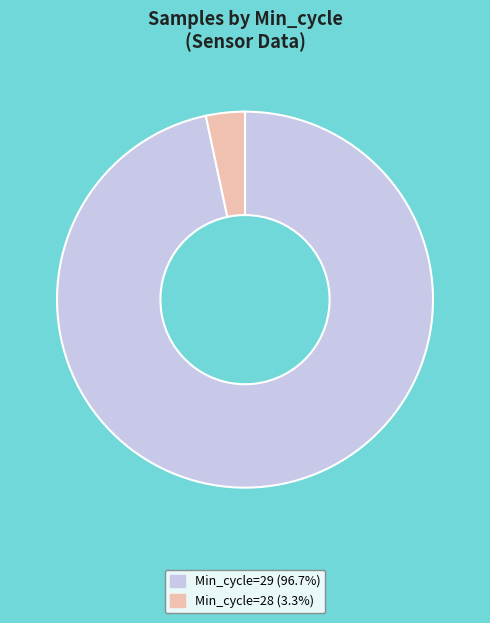

Count the number of slices in the pie.

2